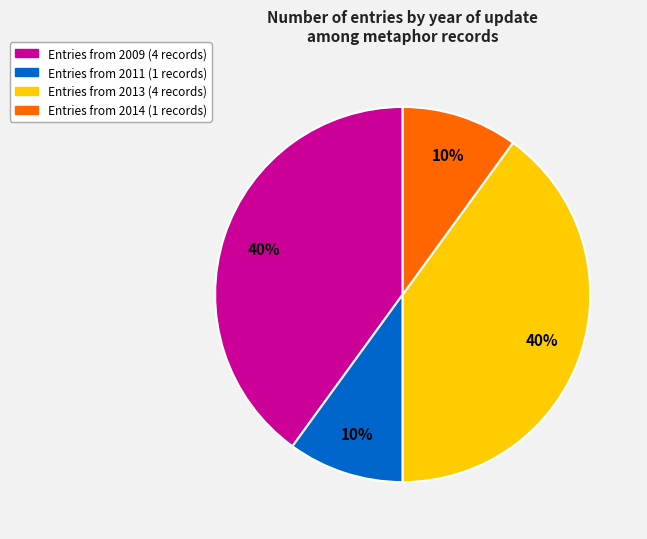

To the nearest percent, what is the average slice percentage?

25%